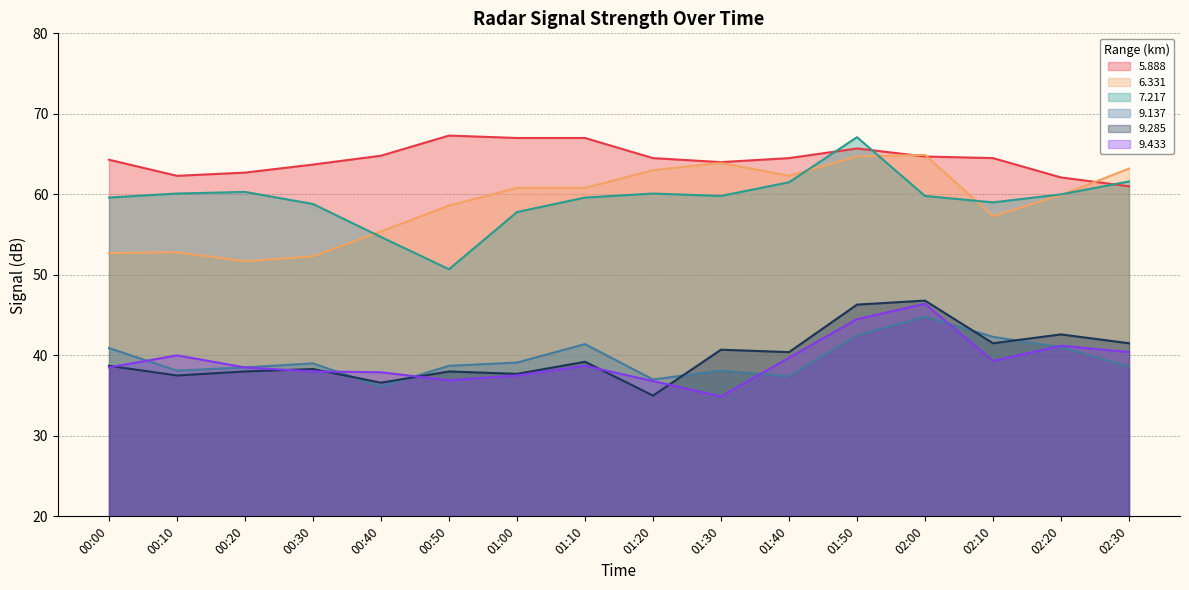

True or false: 6.331 has a value of 36.6 at 01:40.

False